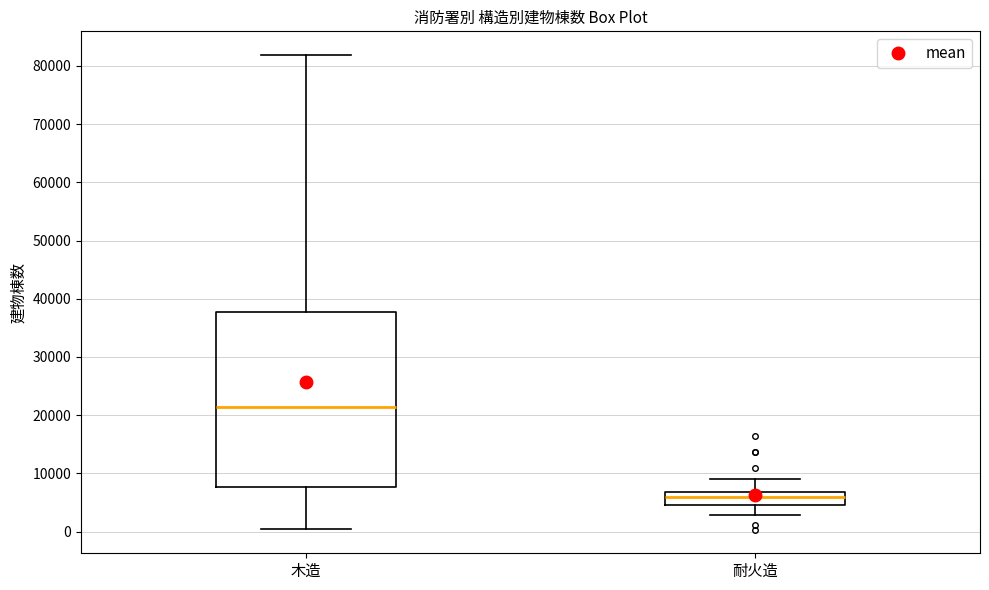

Reading left to right, transcribe this box plot: for each box, give where its median line is, the range the box spans, and where its two whiskers end, as read against the y-axis. The values are not printed on the chart, so give them approximately, as read against the axis.

木造: median 21000, box 8000 to 38000, whiskers 1000 to 82000
耐火造: median 6000, box 5000 to 7000, whiskers 3000 to 9000